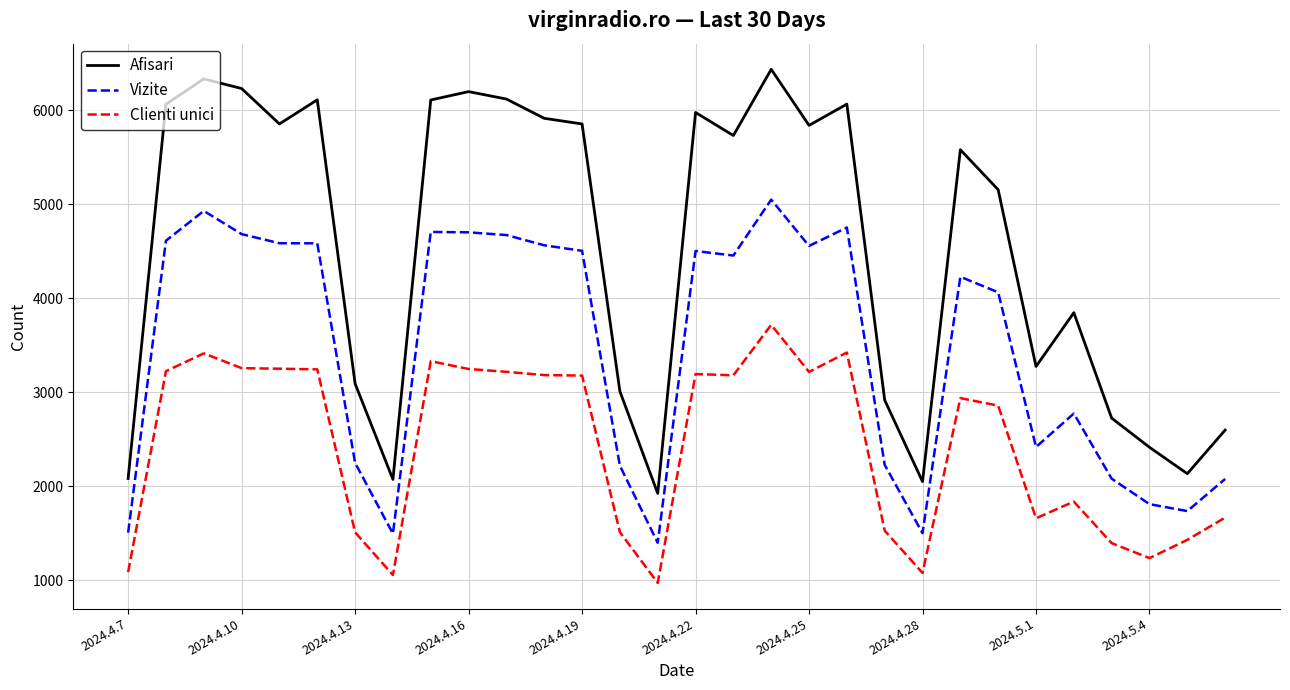

Which series has the largest total across all categories?

Afisari